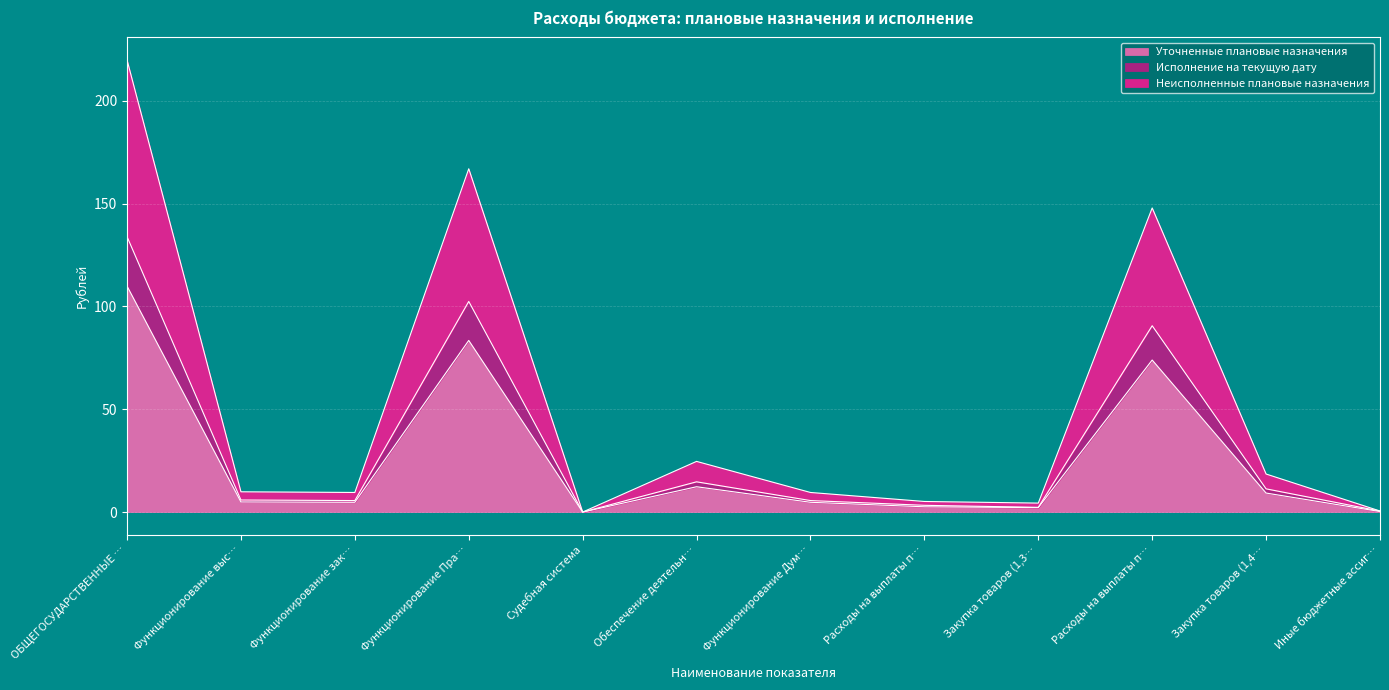

True or false: Уточненные плановые назначения and Исполнение на текущую дату cross at least once.

False